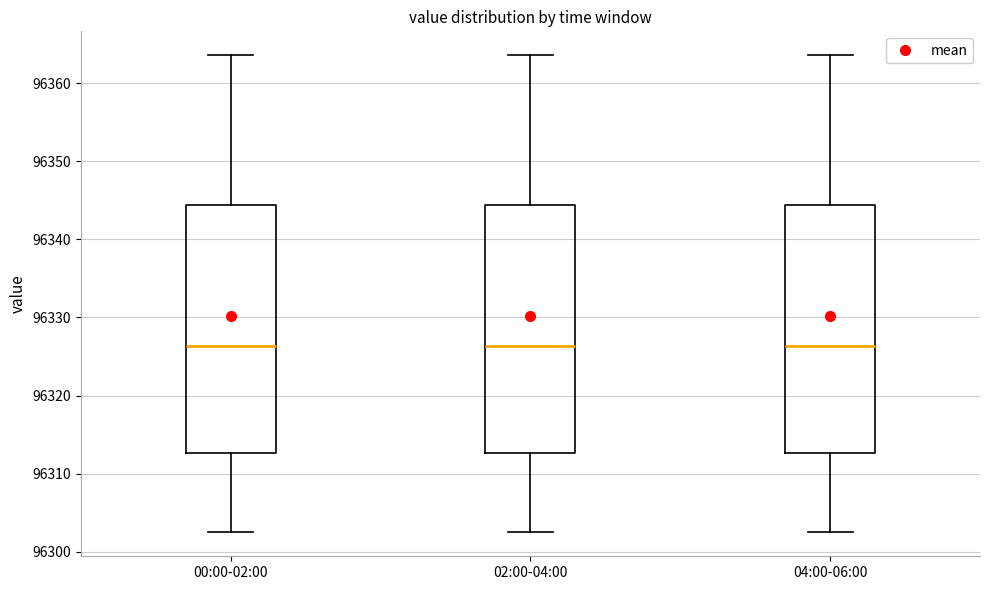

Reading left to right, read every box against the y-axis: the position of its median line, the range the box covers, and the ends of its whiskers. The values are not printed on the chart, so give them approximately, as read against the axis.

00:00-02:00: median 96326, box 96313 to 96344, whiskers 96303 to 96364
02:00-04:00: median 96326, box 96313 to 96344, whiskers 96303 to 96364
04:00-06:00: median 96326, box 96313 to 96344, whiskers 96303 to 96364